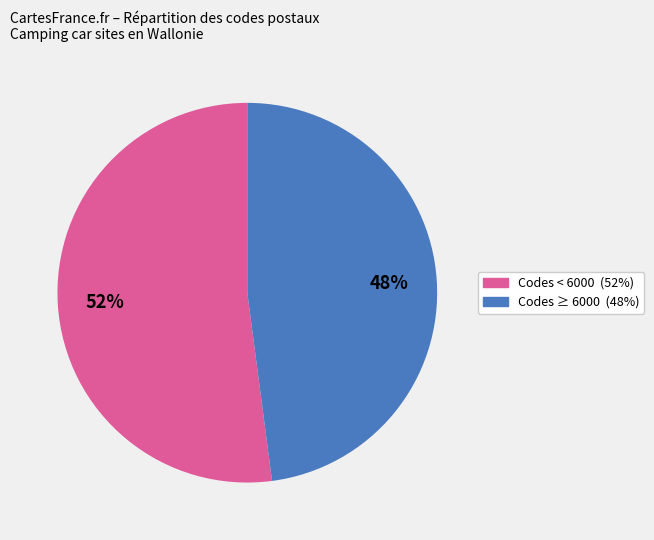

To the nearest percent, what is the difference between the largest and smallest slice percentages?

4%